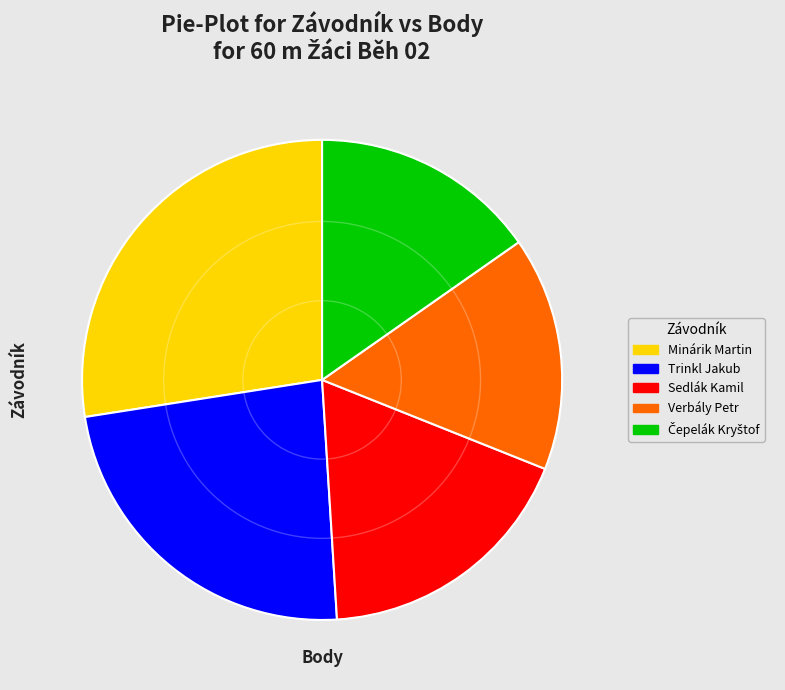

Count the number of slices in the pie.

5